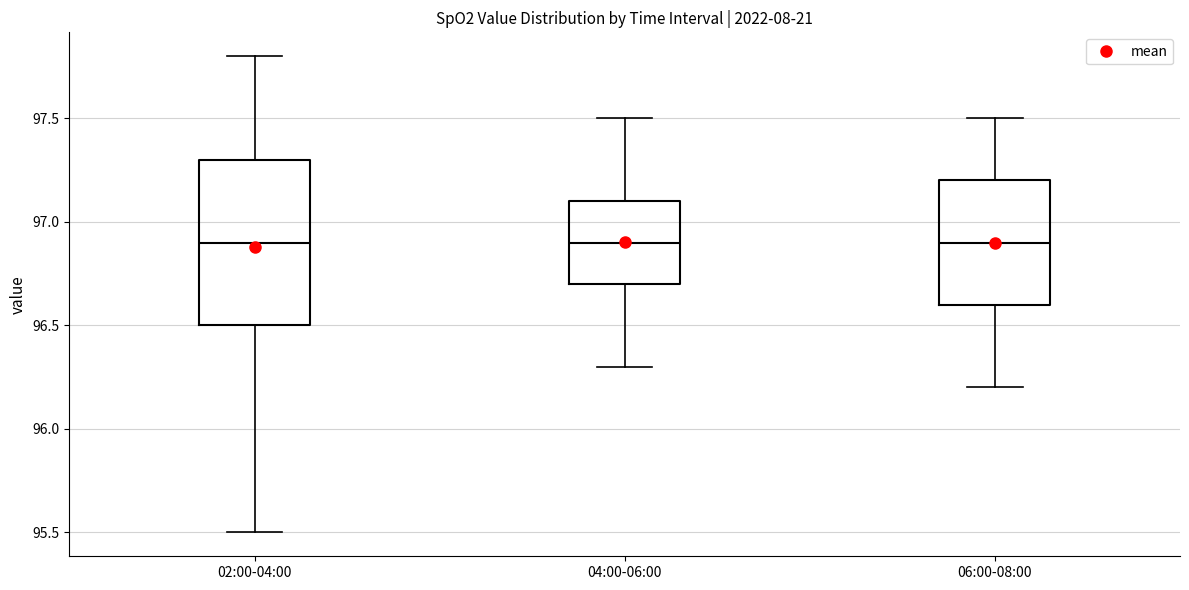

Reading left to right, read every box against the y-axis: the position of its median line, the range the box covers, and the ends of its whiskers. The values are not printed on the chart, so give them approximately, as read against the axis.

02:00-04:00: median 96.9, box 96.5 to 97.3, whiskers 95.5 to 97.8
04:00-06:00: median 96.9, box 96.7 to 97.1, whiskers 96.3 to 97.5
06:00-08:00: median 96.9, box 96.6 to 97.2, whiskers 96.2 to 97.5